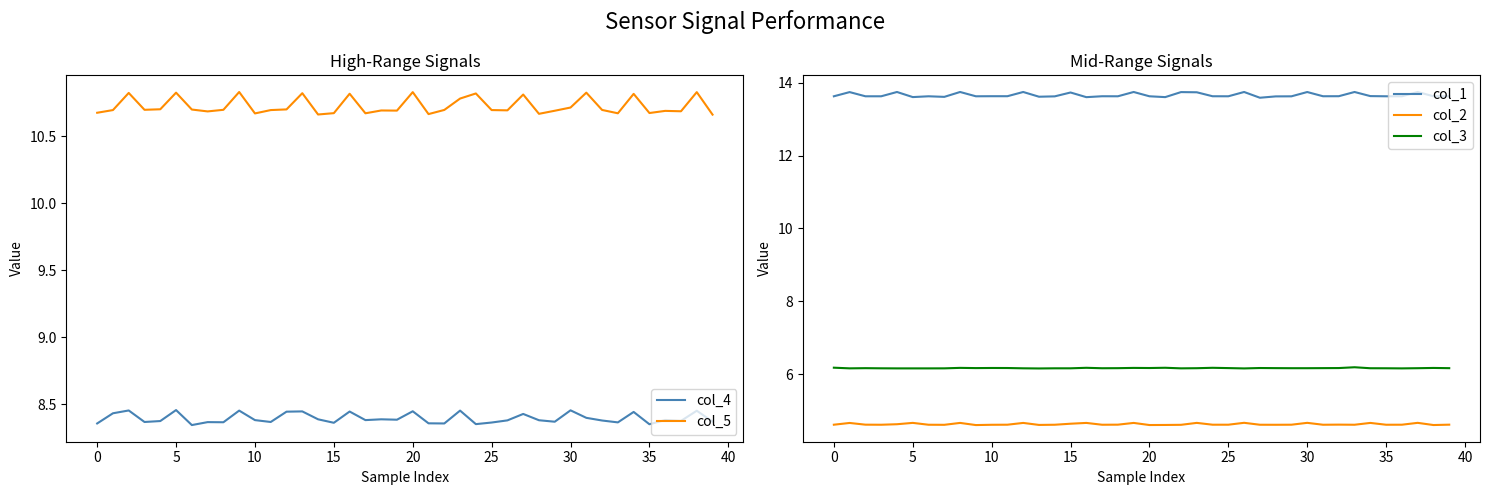

The value of col_4 at 38 is 14.7. True or false?

False